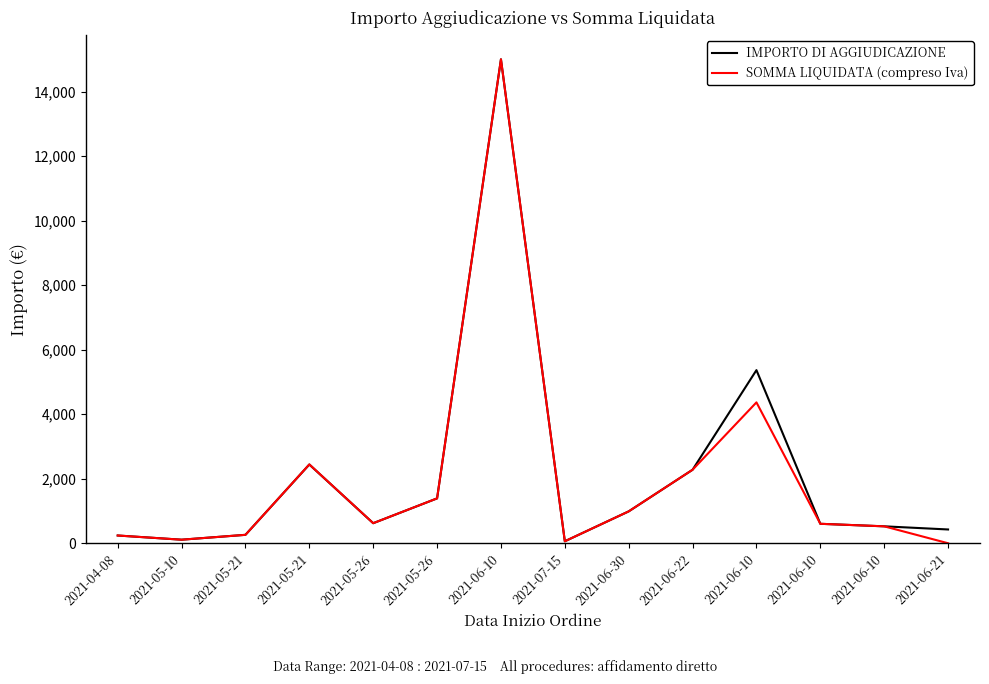

Reading left to right, extract all data points from this chart.

IMPORTO DI AGGIUDICAZIONE: 2021-04-08=240.0	2021-05-10=110.0	2021-05-21=260.8	2021-05-21=2441.5	2021-05-26=621.7	2021-05-26=1391.0	2021-06-10=15006.0	2021-07-15=61.0	2021-06-30=988.2	2021-06-22=2279.0	2021-06-10=5368.0	2021-06-10=603.1	2021-06-10=524.6	2021-06-21=427.0
SOMMA LIQUIDATA (compreso Iva): 2021-04-08=240.0	2021-05-10=110.0	2021-05-21=260.8	2021-05-21=2444.5	2021-05-26=621.7	2021-05-26=1391.0	2021-06-10=15006.0	2021-07-15=61.0	2021-06-30=988.2	2021-06-22=2279.0	2021-06-10=4368.0	2021-06-10=603.1	2021-06-10=524.6	2021-06-21=0.0